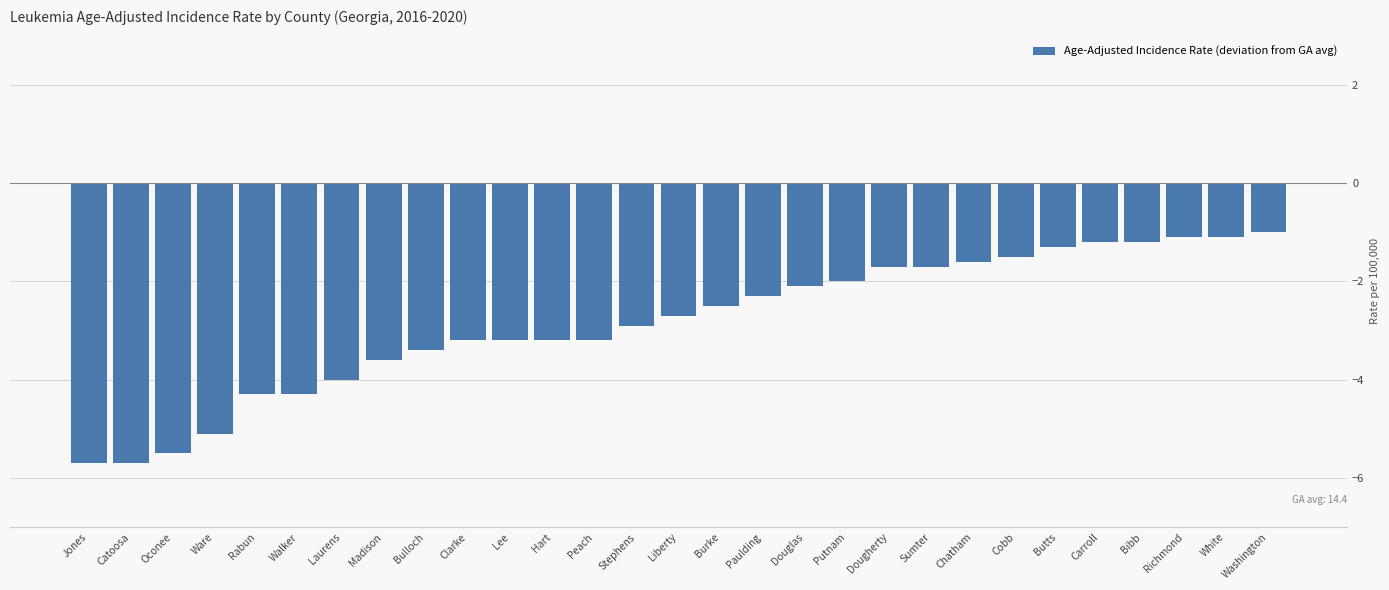

Reading left to right, what are all the values shown in this chart?

Jones=-5.7	Catoosa=-5.7	Oconee=-5.5	Ware=-5.1	Rabun=-4.3	Walker=-4.3	Laurens=-4.0	Madison=-3.6	Bulloch=-3.4	Clarke=-3.2	Lee=-3.2	Hart=-3.2	Peach=-3.2	Stephens=-2.9	Liberty=-2.7	Burke=-2.5	Paulding=-2.3	Douglas=-2.1	Putnam=-2.0	Dougherty=-1.7	Sumter=-1.7	Chatham=-1.6	Cobb=-1.5	Butts=-1.3	Carroll=-1.2	Bibb=-1.2	Richmond=-1.1	White=-1.1	Washington=-1.0